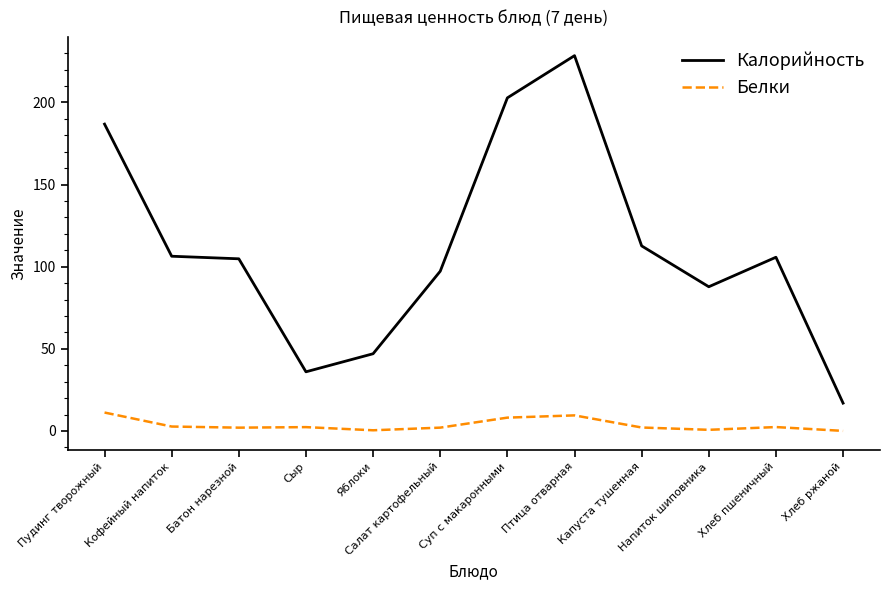

What is the greatest value displayed?

228.5